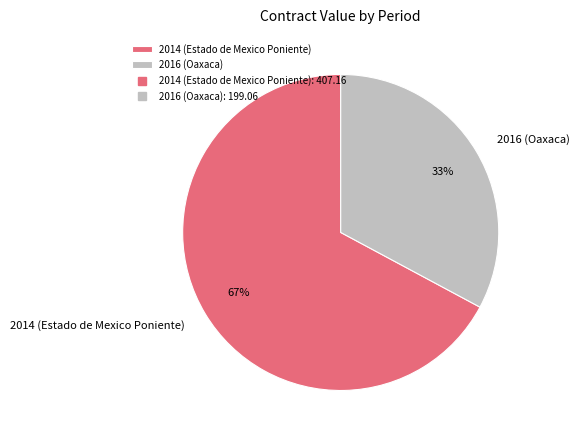

The 2014 (Estado de Mexico Poniente) slice represents 67% of the pie. True or false?

True